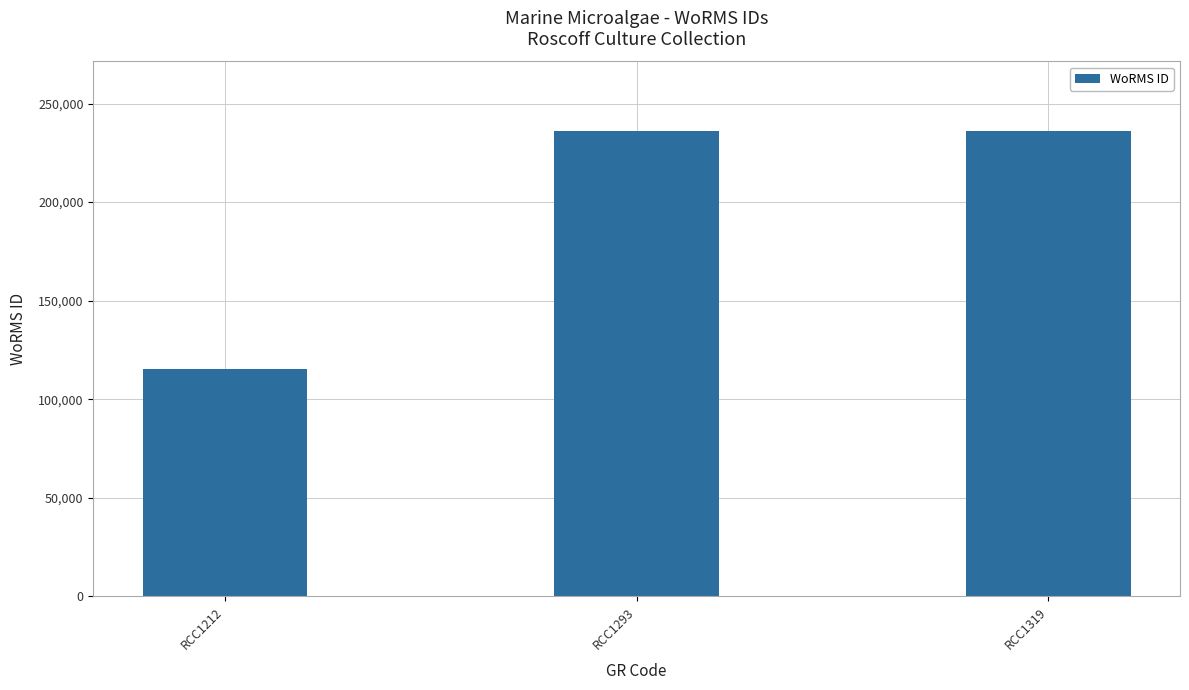

What is the smallest value displayed?

115104